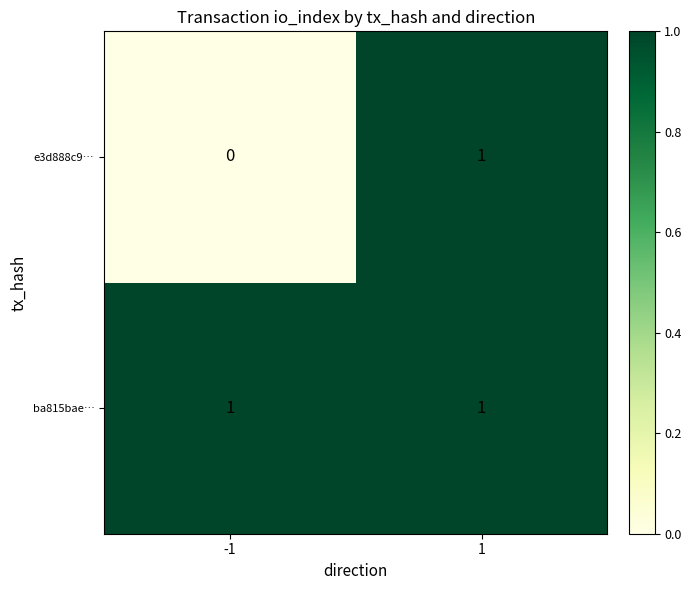

What is the difference between the highest and lowest values at -1?

1